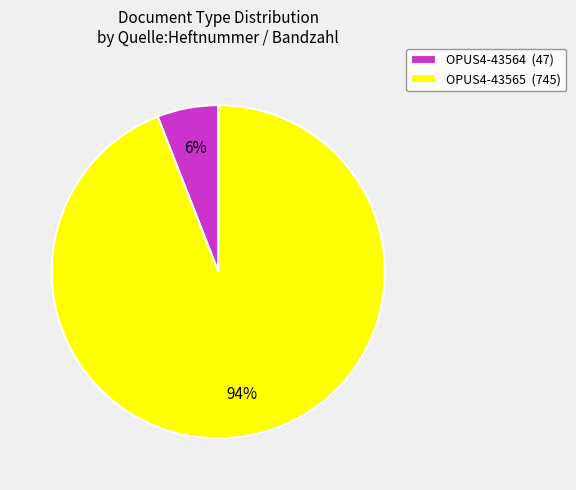

What percentage is the OPUS4-43565 slice, to the nearest percent?

94%